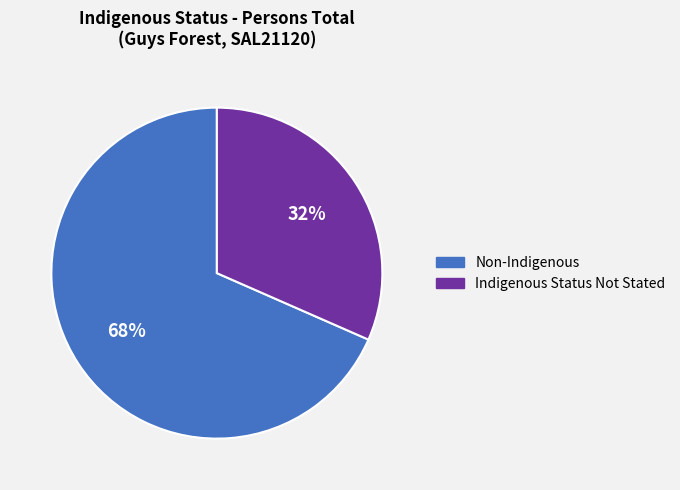

To the nearest percent, what is the average slice percentage?

50%